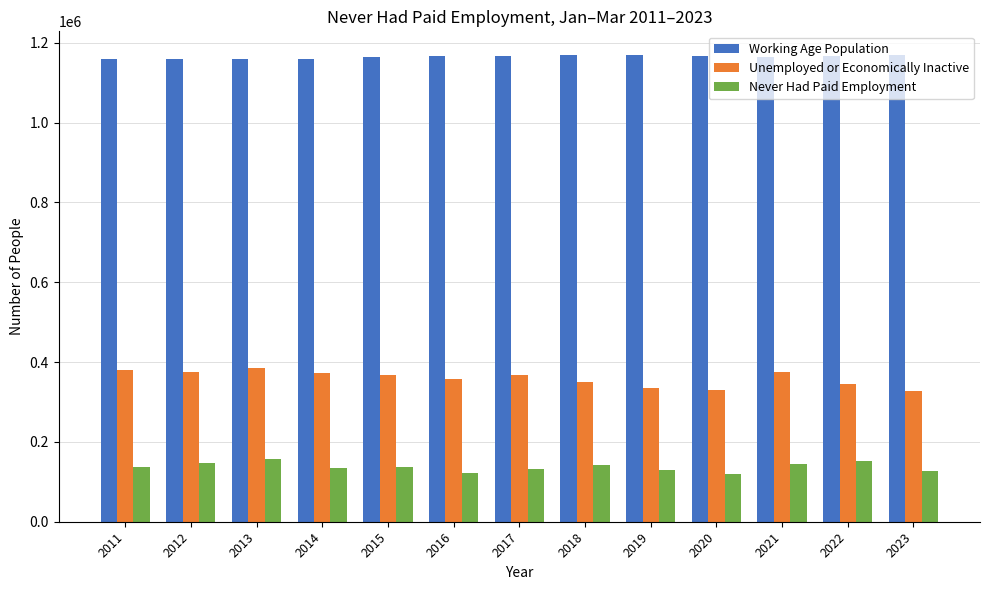

What is the sum of all Never Had Paid Employment values?

1778000